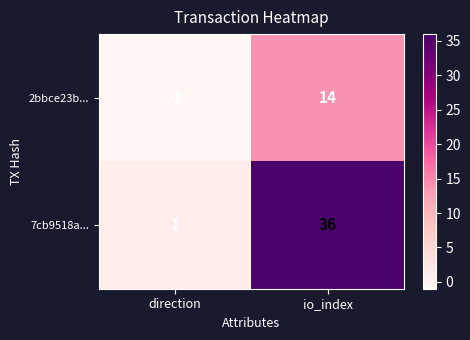

Is it true that 7cb9518a... equals 1 at direction?

True